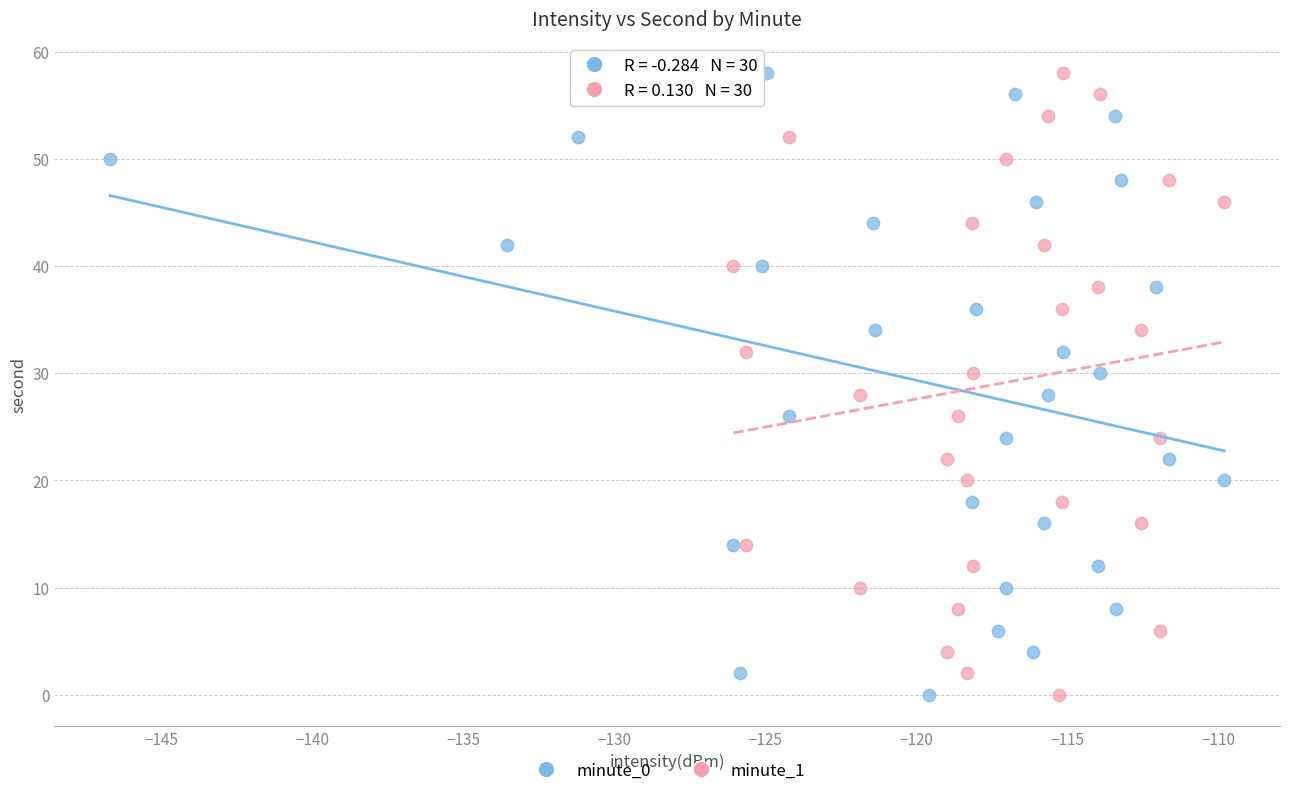

What are all the series names shown in the legend?

minute_0, minute_1